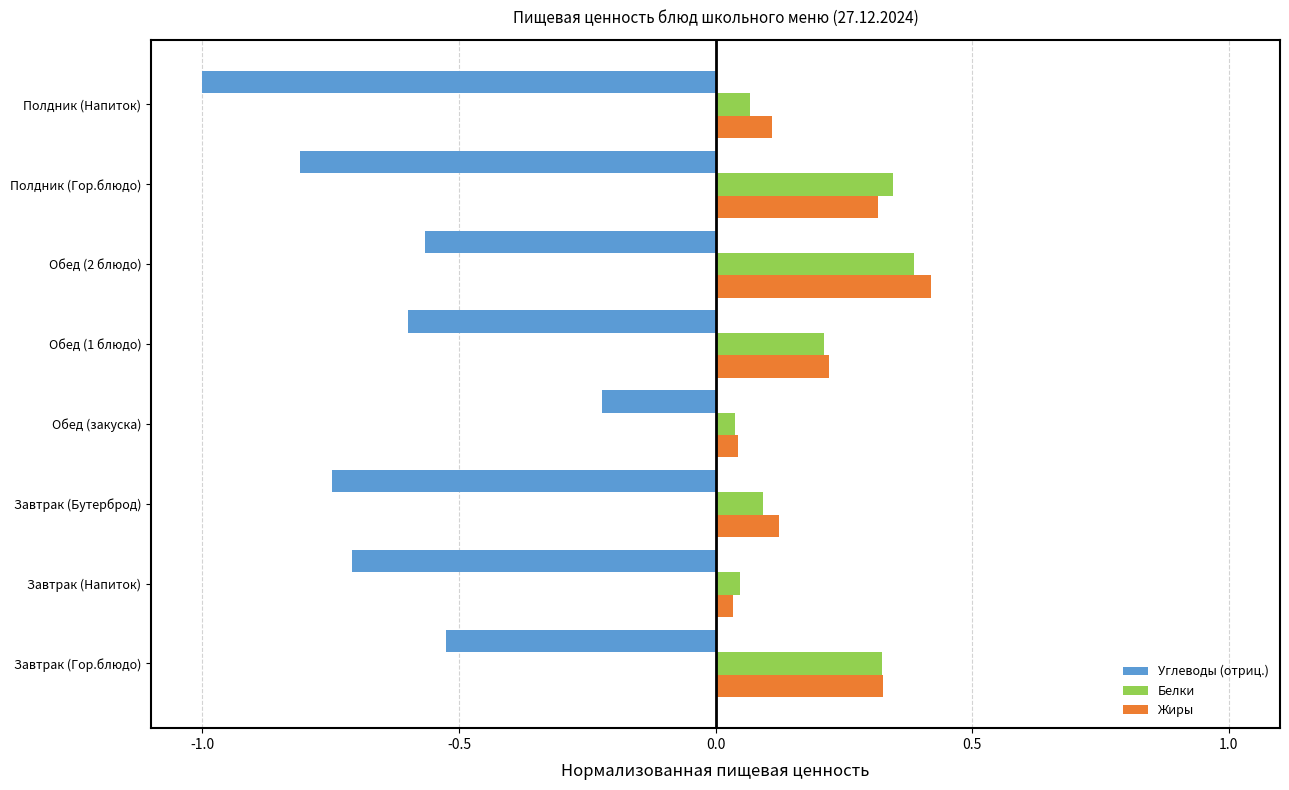

Which series changed the most between Завтрак (Гор.блюдо) and Полдник (Гор.блюдо)?

Углеводы (отриц.)